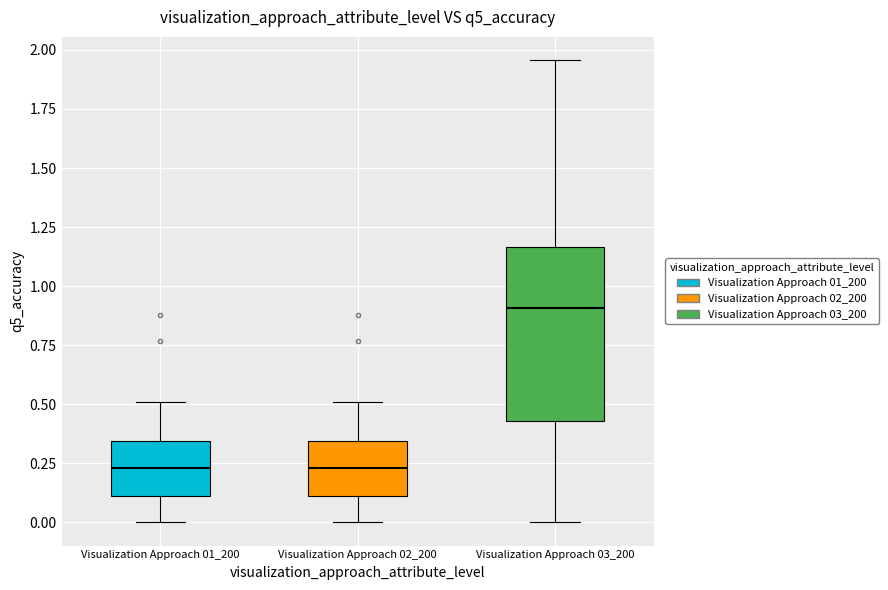

Reading left to right, transcribe this box plot: for each box, give where its median line is, the range the box spans, and where its two whiskers end, as read against the y-axis. The values are not printed on the chart, so give them approximately, as read against the axis.

Visualization Approach 01_200: median 0.25, box 0.10 to 0.35, whiskers 0.00 to 0.50
Visualization Approach 02_200: median 0.25, box 0.10 to 0.35, whiskers 0.00 to 0.50
Visualization Approach 03_200: median 0.90, box 0.45 to 1.15, whiskers 0.00 to 1.95